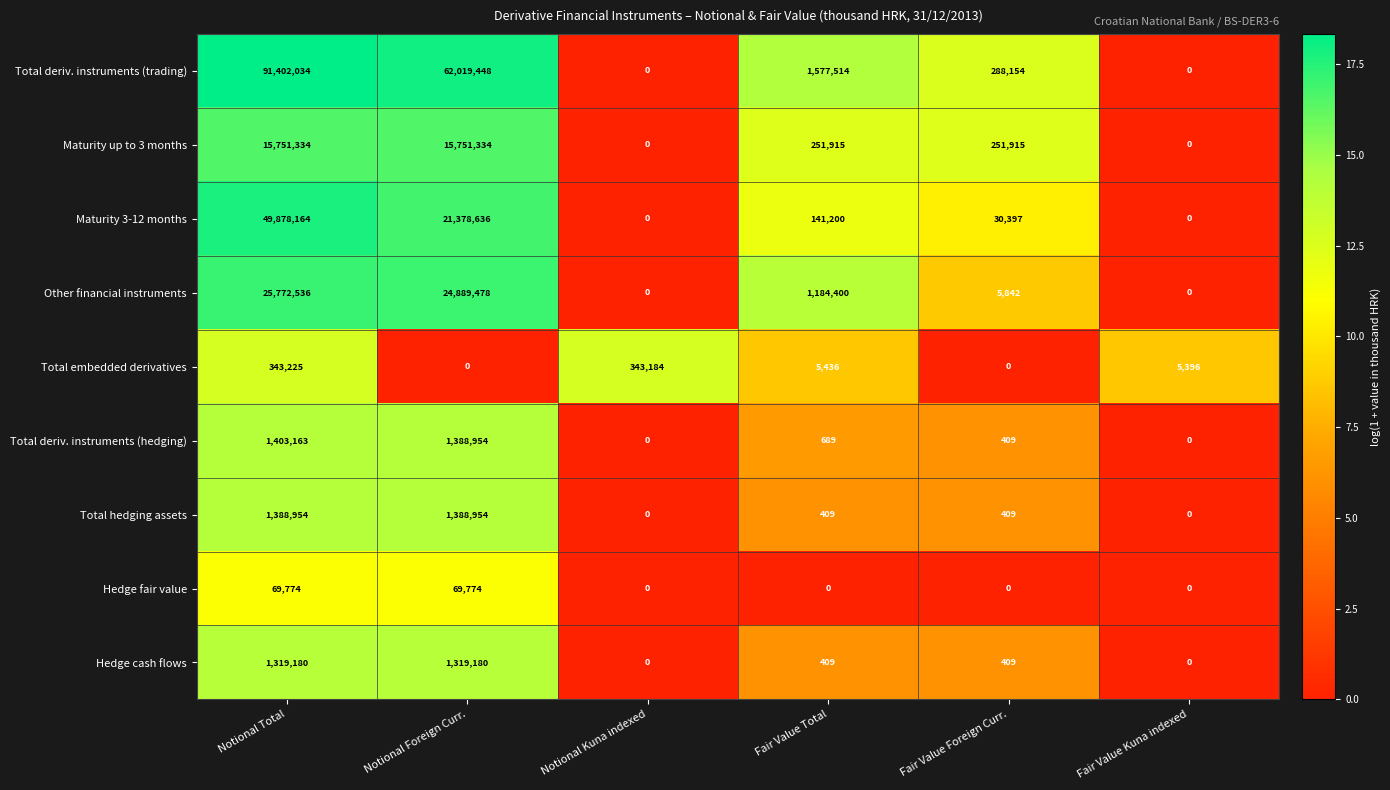

Which series has the largest total across all categories?

Total deriv. instruments (trading)